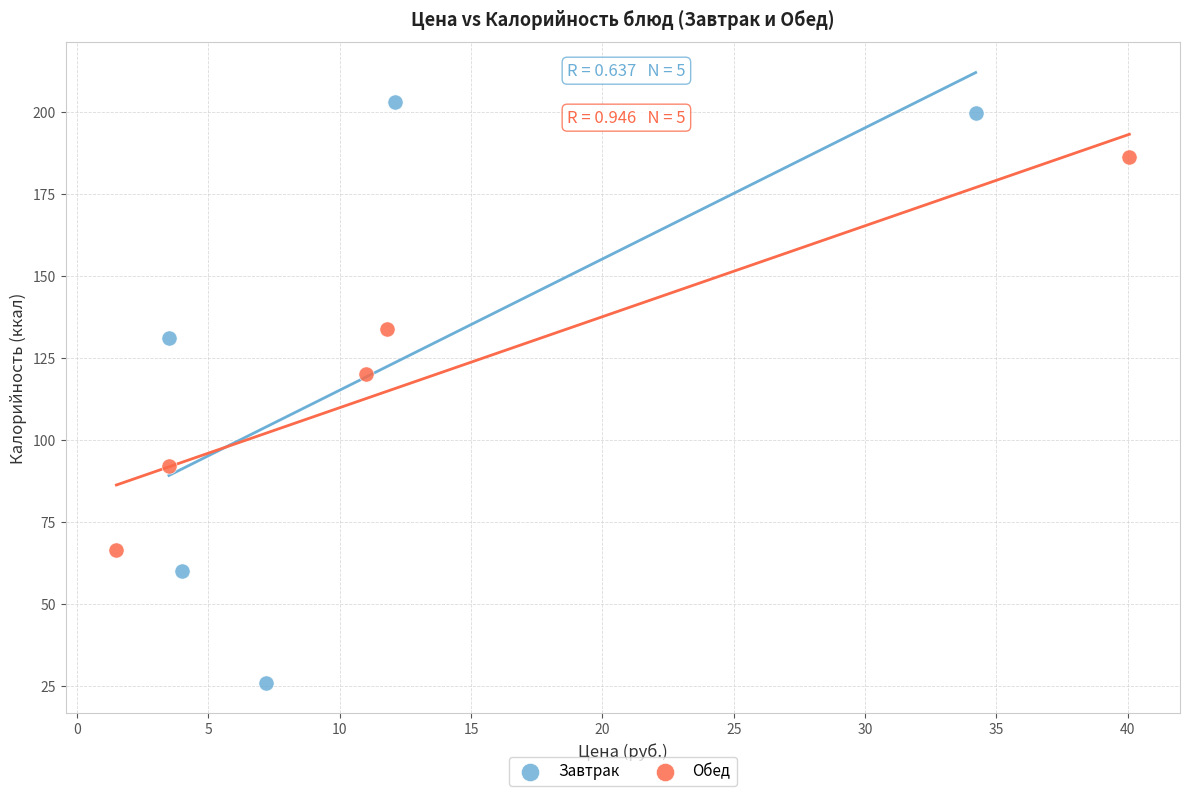

Which series reaches the minimum Y coordinate?

Завтрак